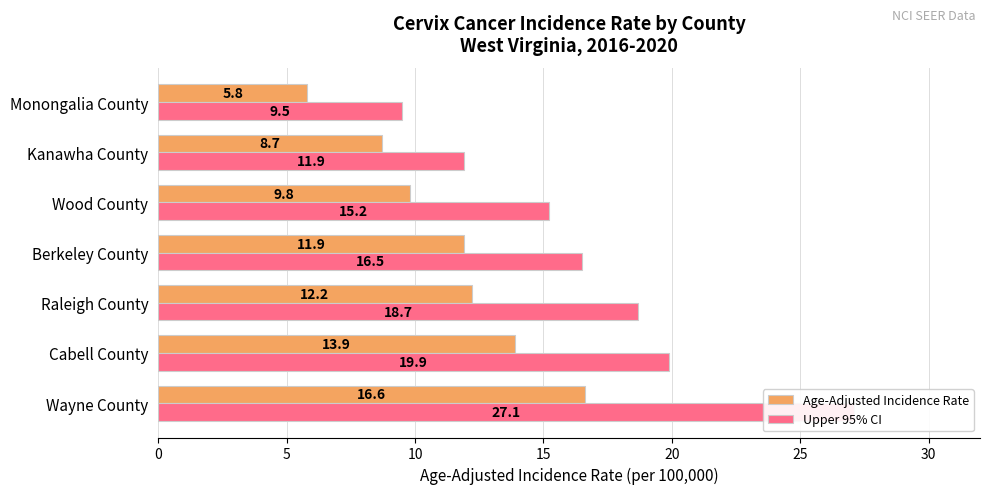

What are all the series names shown in the legend?

Age-Adjusted Incidence Rate, Upper 95% CI